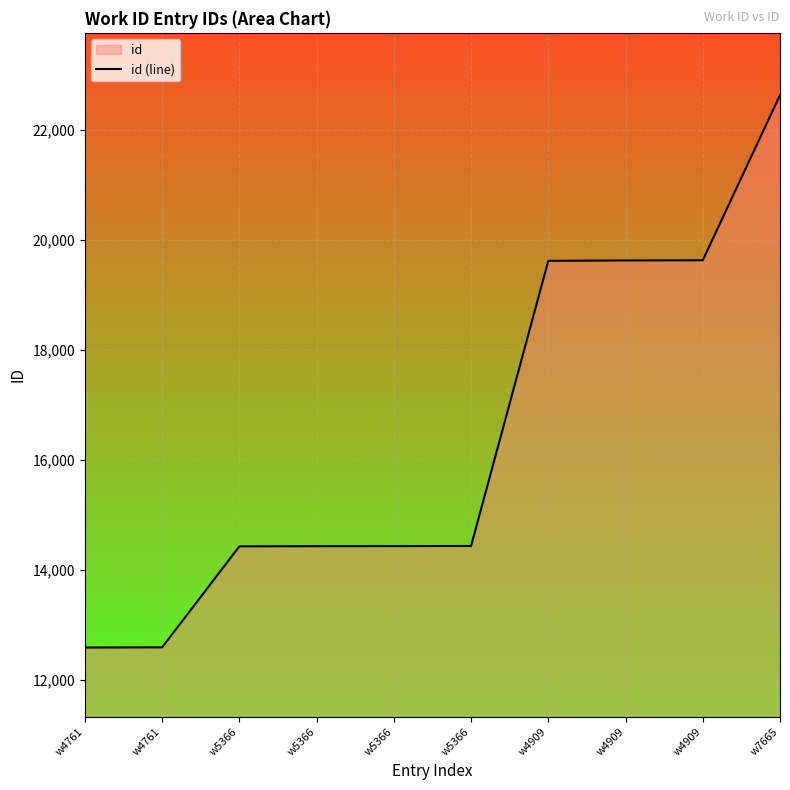

Does the chart display data point markers on the line(s)?

No